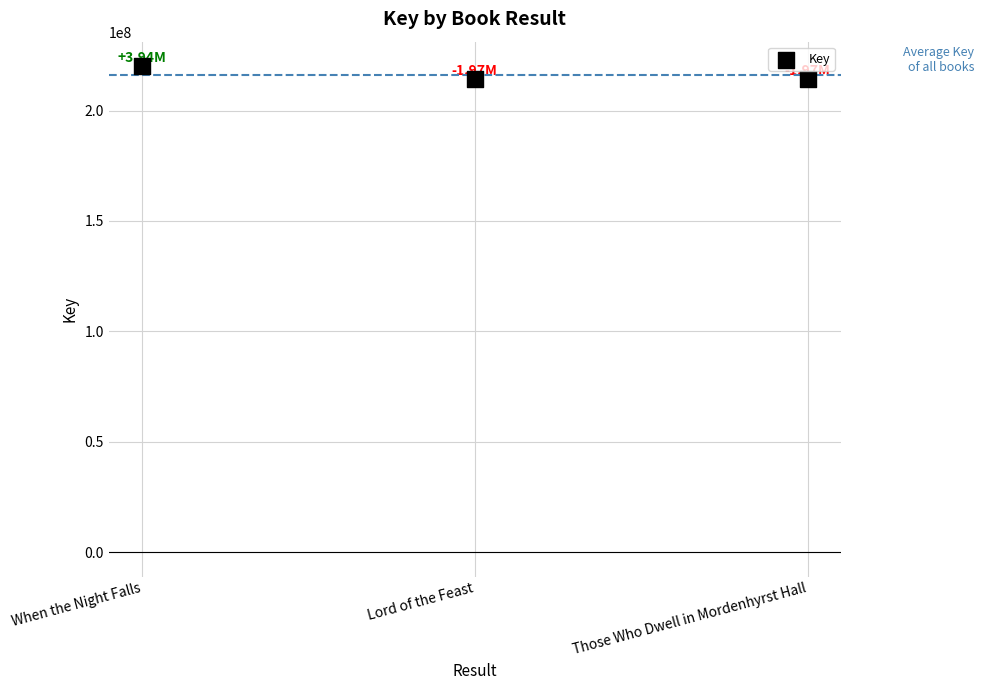

What is the range of Y values (max minus min)?

5904581